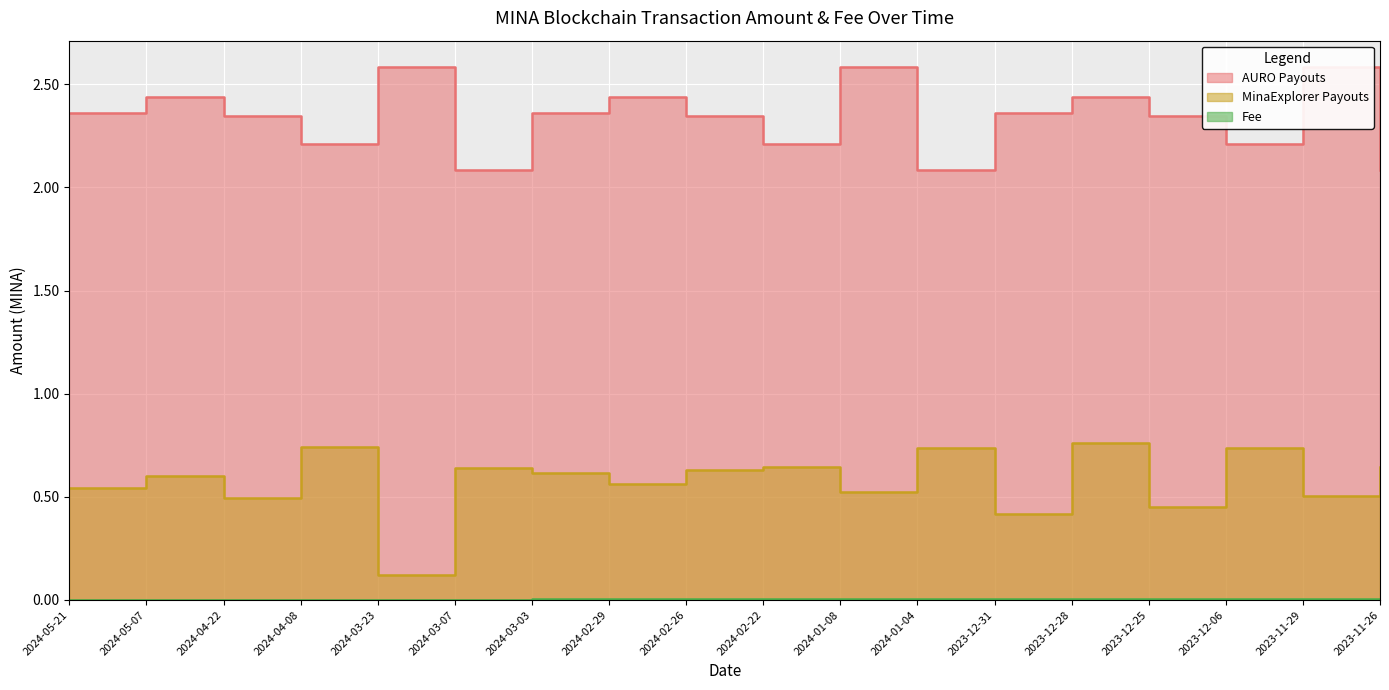

Which series has the widest spread of values?

MinaExplorer Payouts